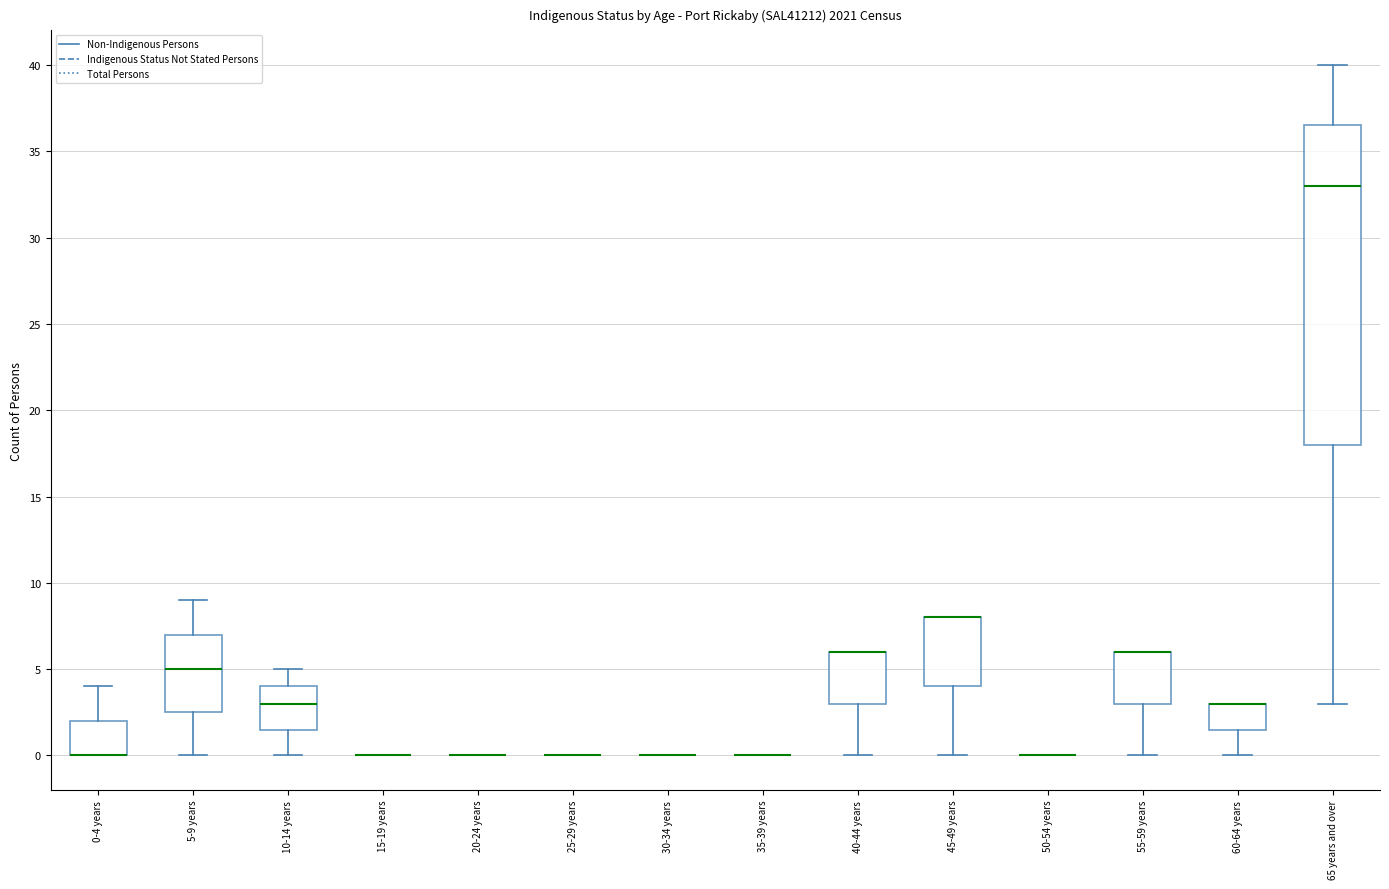

Reading left to right, transcribe this box plot: for each box, give where its median line is, the range the box spans, and where its two whiskers end, as read against the y-axis. The values are not printed on the chart, so give them approximately, as read against the axis.

0-4 years: median 0.0 (drawn on the box's lower edge), box 0.0 to 2.0, whiskers 0.0 to 4.0
5-9 years: median 5.0, box 2.5 to 7.0, whiskers 0.0 to 9.0
10-14 years: median 3.0, box 1.5 to 4.0, whiskers 0.0 to 5.0
15-19 years: box collapsed to a line at 0.0, whiskers 0.0 to 0.0
20-24 years: box collapsed to a line at 0.0, whiskers 0.0 to 0.0
25-29 years: box collapsed to a line at 0.0, whiskers 0.0 to 0.0
30-34 years: box collapsed to a line at 0.0, whiskers 0.0 to 0.0
35-39 years: box collapsed to a line at 0.0, whiskers 0.0 to 0.0
40-44 years: median 6.0 (drawn on the box's upper edge), box 3.0 to 6.0, whiskers 0.0 to 6.0
45-49 years: median 8.0 (drawn on the box's upper edge), box 4.0 to 8.0, whiskers 0.0 to 8.0
50-54 years: box collapsed to a line at 0.0, whiskers 0.0 to 0.0
55-59 years: median 6.0 (drawn on the box's upper edge), box 3.0 to 6.0, whiskers 0.0 to 6.0
60-64 years: median 3.0 (drawn on the box's upper edge), box 1.5 to 3.0, whiskers 0.0 to 3.0
65 years and over: median 33.0, box 18.0 to 36.5, whiskers 3.0 to 40.0